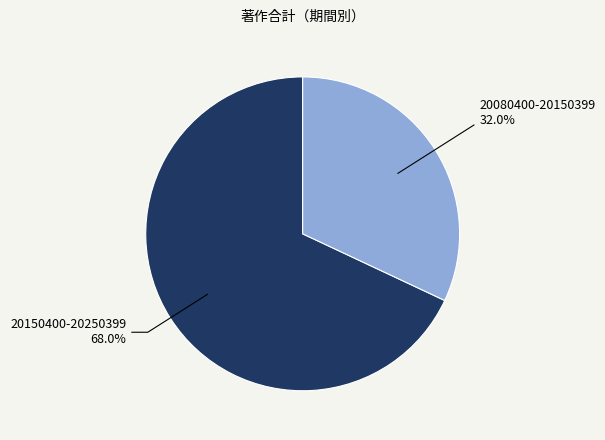

Is there a majority slice in this chart?

Yes